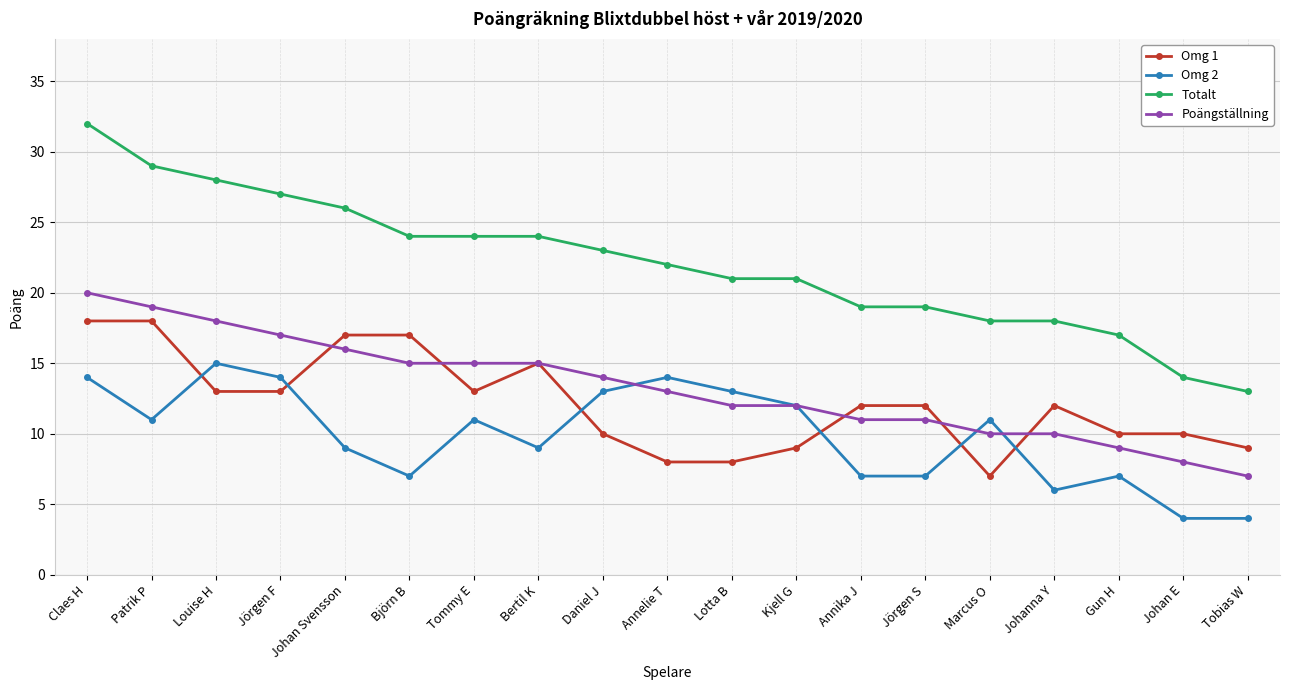

How many values in the Poängställning series are below 13?

9